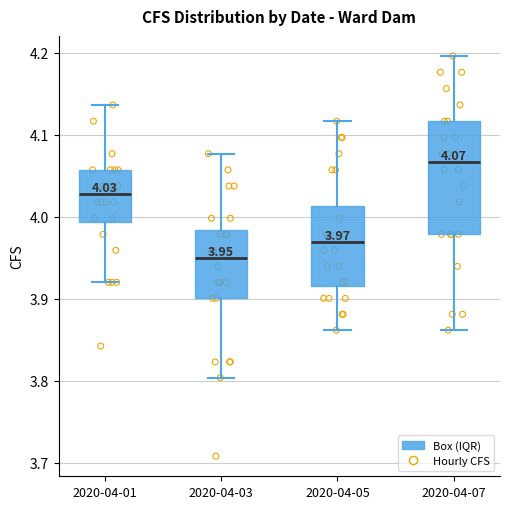

Which box is the tallest, from its lower edge to its upper edge?

2020-04-07